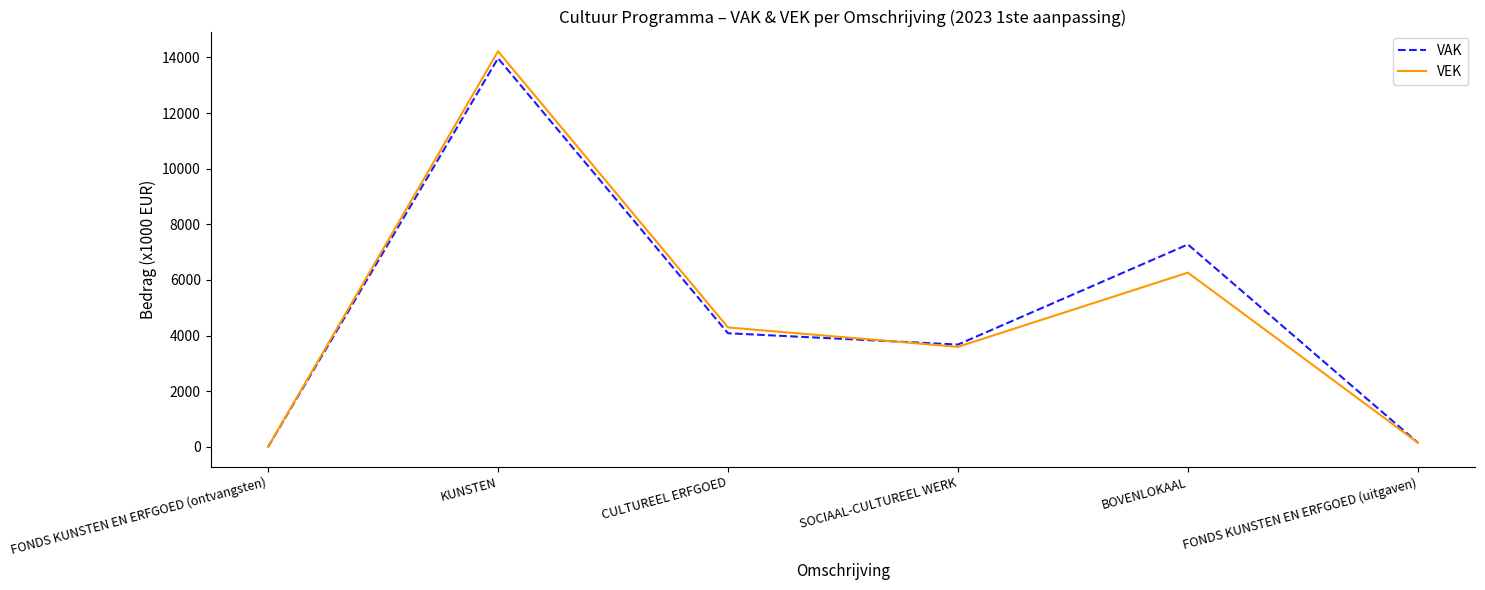

Is it true that VEK equals 3597 at SOCIAAL-CULTUREEL WERK?

True